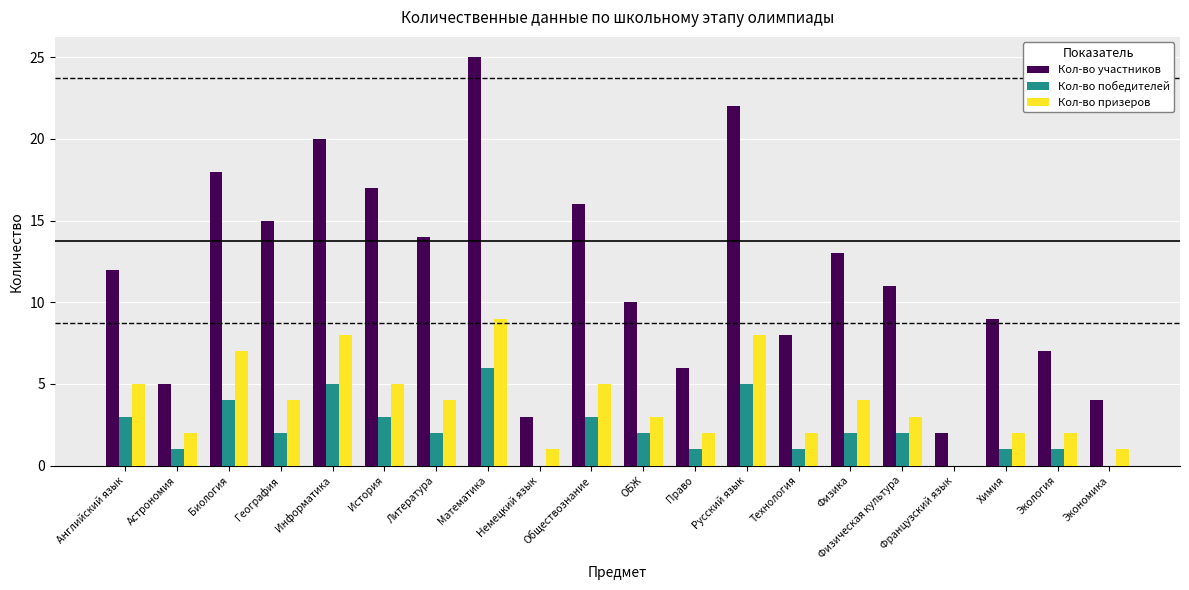

What is the maximum value shown in the chart?

25